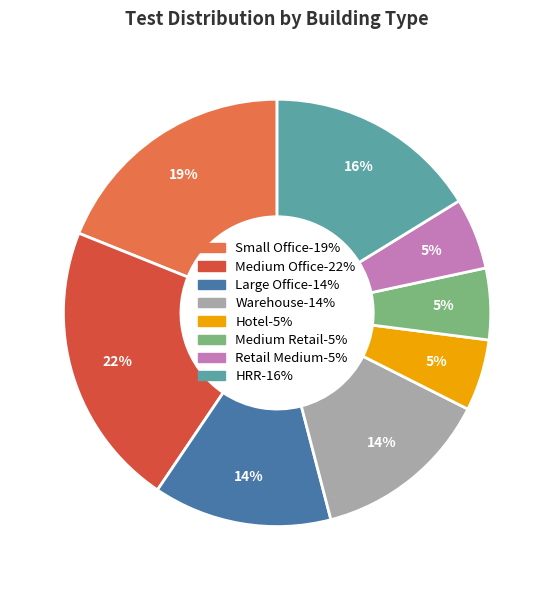

Combined, do Warehouse and Medium Retail account for over 50%?

No